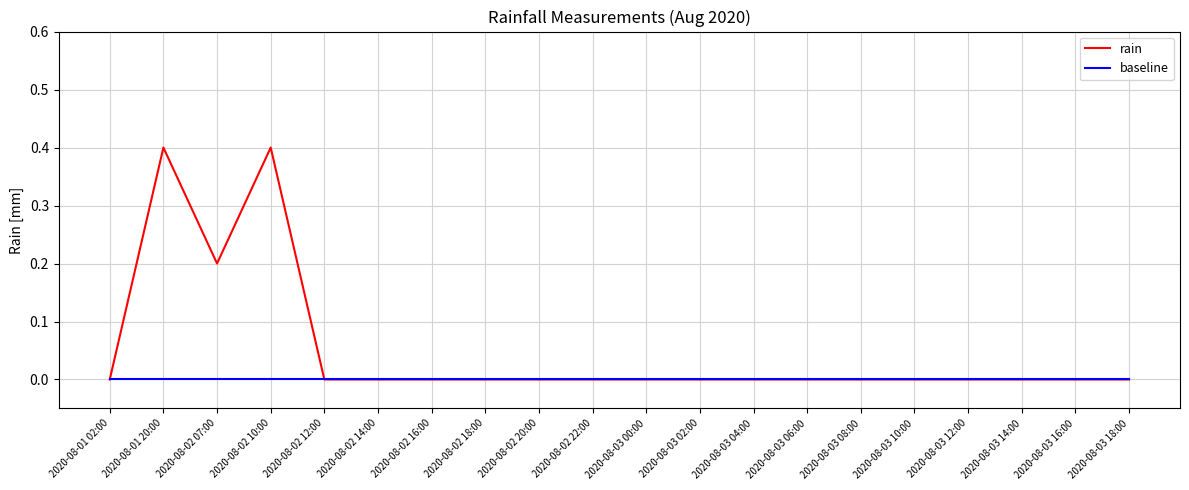

What is the highest value of the rain series?

0.4